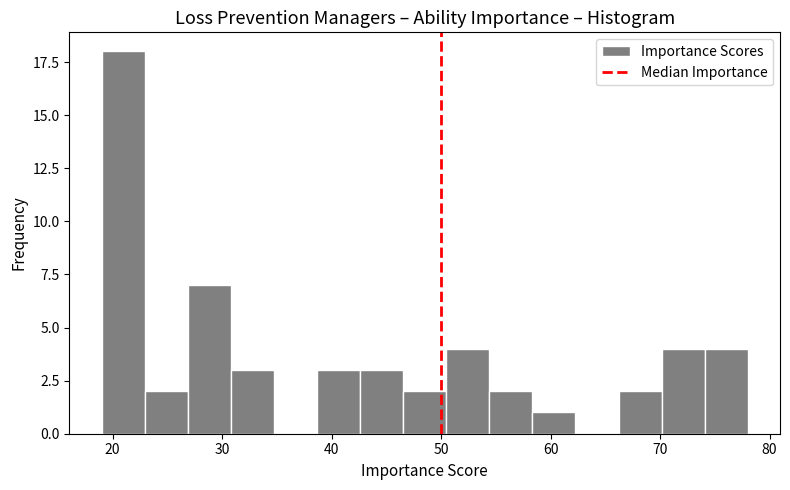

Read against the x-axis, roughly where is the centre of the tallest bar?

21